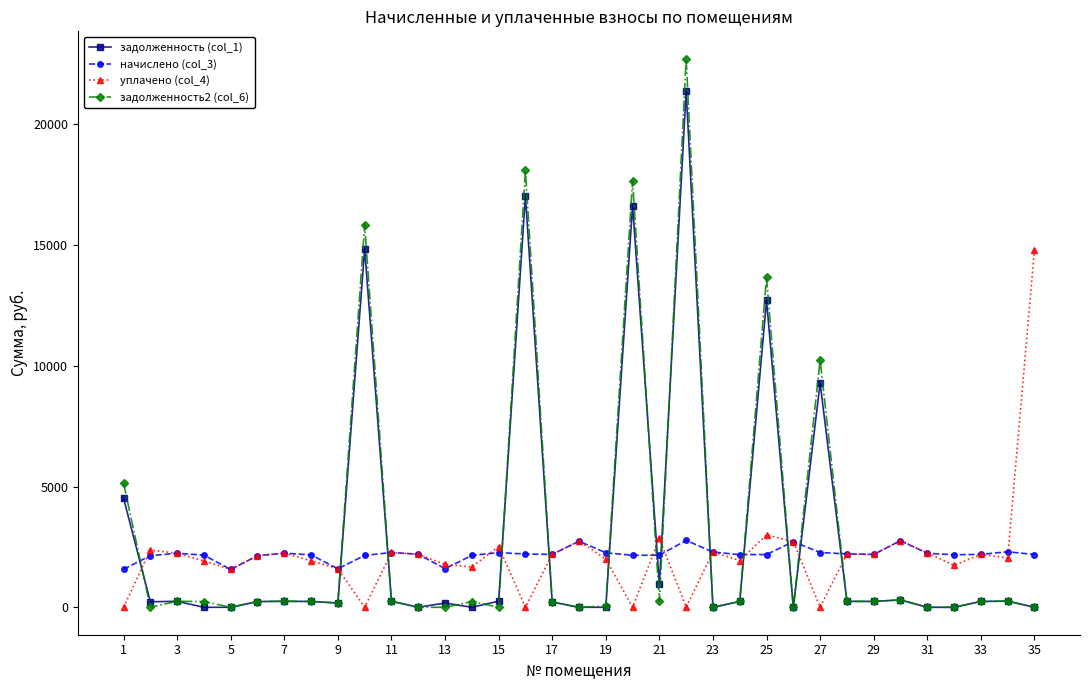

True or false: задолженность (col_1) and начислено (col_3) cross at least once.

True